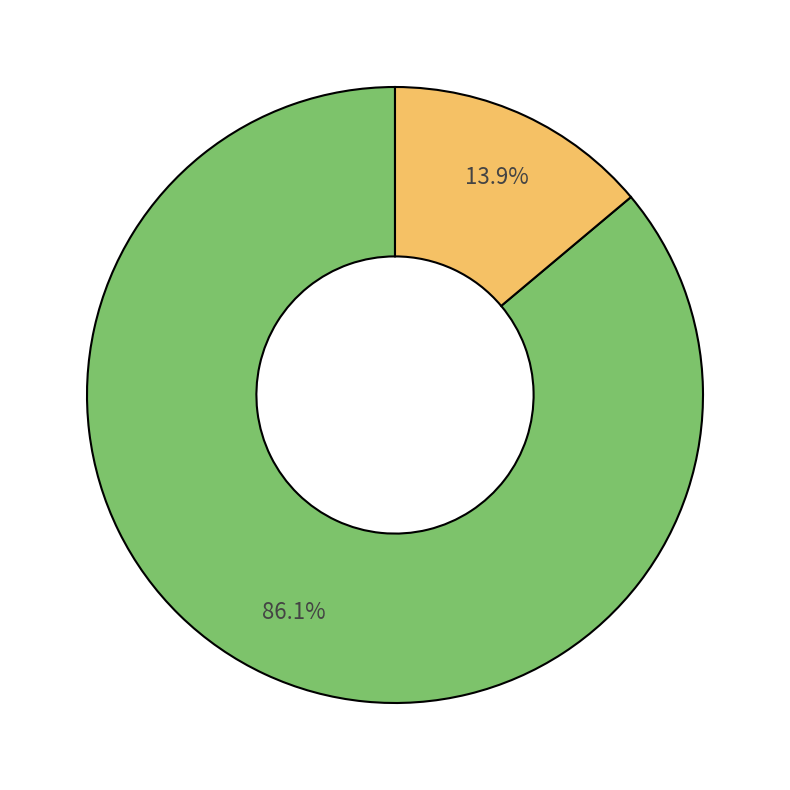

Is there any slice that represents more than half of the pie?

Yes